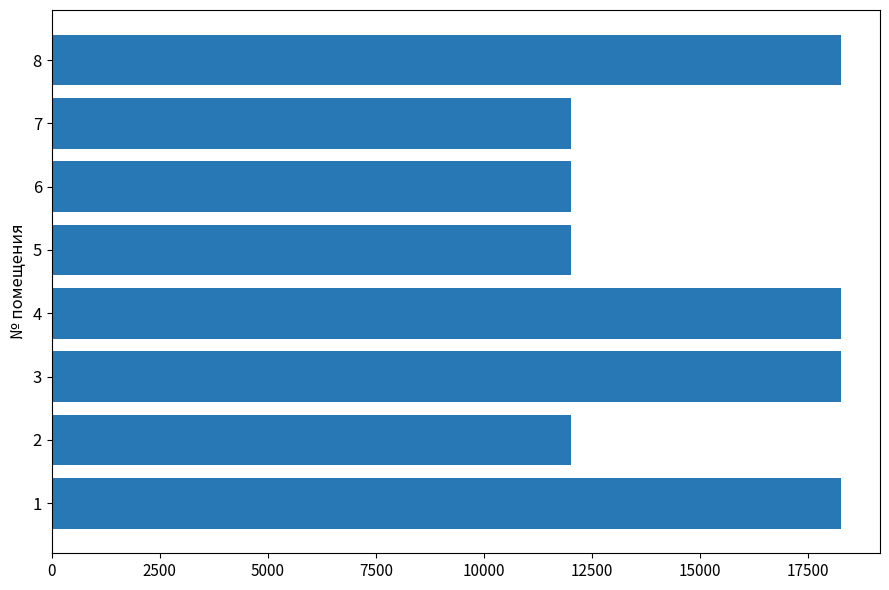

What is the minimum value shown in the chart?

12024.2